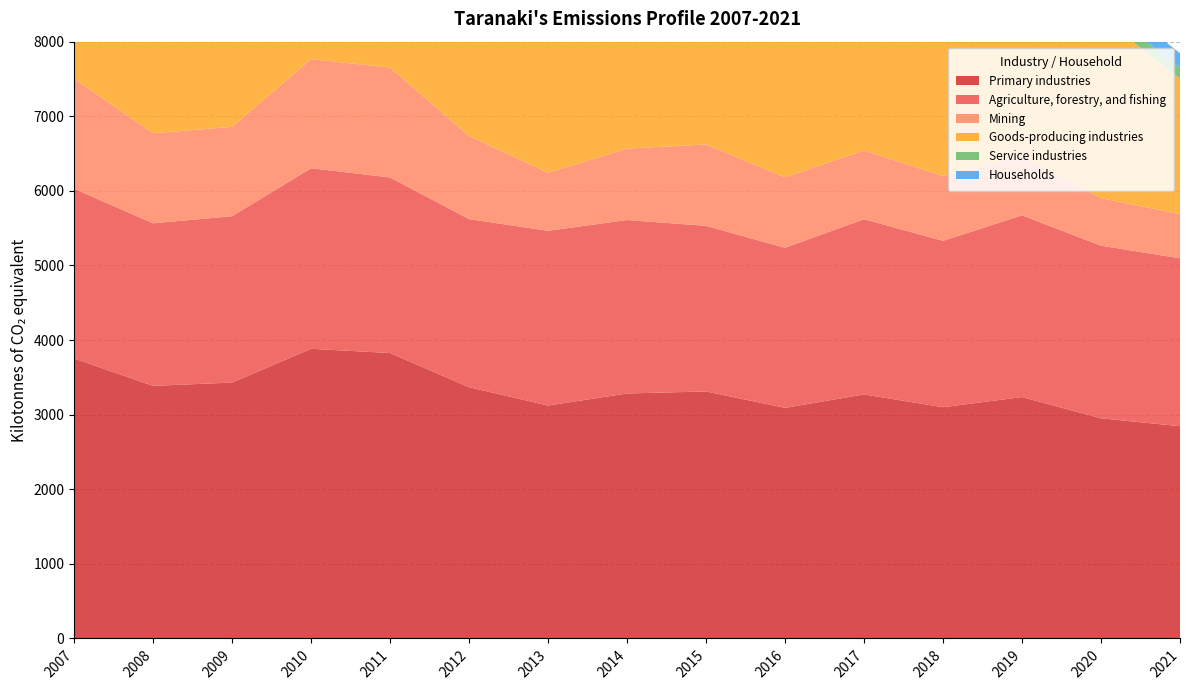

Reading left to right, transcribe all the data shown in this chart.

Primary industries: 2007=3753	2008=3386	2009=3430	2010=3883	2011=3826	2012=3368	2013=3122	2014=3284	2015=3311	2016=3091	2017=3271	2018=3100	2019=3236	2020=2951	2021=2845
Agriculture, forestry, and fishing: 2007=2276	2008=2179	2009=2230	2010=2420	2011=2354	2012=2253	2013=2343	2014=2325	2015=2220	2016=2146	2017=2349	2018=2230	2019=2436	2020=2314	2021=2251
Mining: 2007=1477	2008=1207	2009=1199	2010=1463	2011=1473	2012=1115	2013=779	2014=958	2015=1091	2016=945	2017=922	2018=870	2019=801	2020=637	2021=594
Goods-producing industries: 2007=2221	2008=1939	2009=1869	2010=2211	2011=1925	2012=2597	2013=2442	2014=2654	2015=2183	2016=2417	2017=2852	2018=2597	2019=2522	2020=2430	2021=1815
Service industries: 2007=135	2008=138	2009=136	2010=138	2011=139	2012=141	2013=152	2014=162	2015=176	2016=168	2017=163	2018=152	2019=150	2020=140	2021=145
Households: 2007=220	2008=213	2009=216	2010=216	2011=215	2012=216	2013=211	2014=216	2015=231	2016=235	2017=231	2018=211	2019=224	2020=202	2021=196